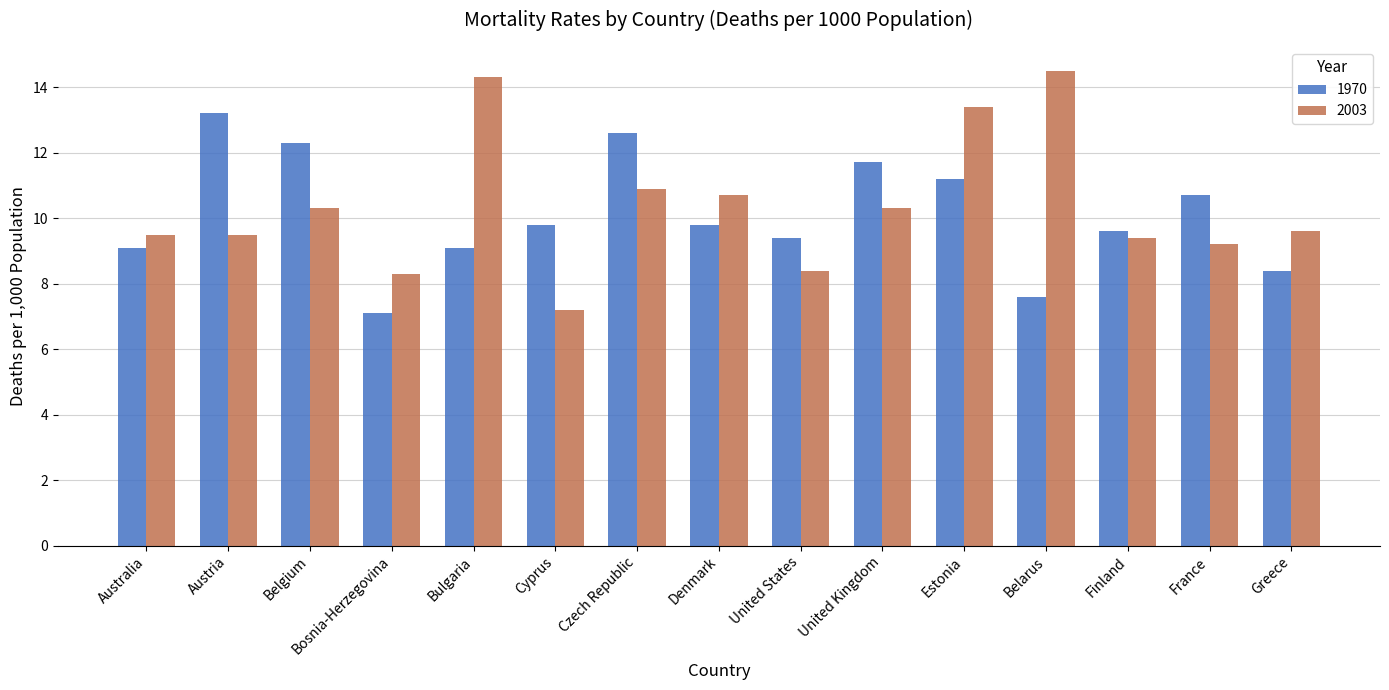

Is the value of 2003 at United Kingdom greater than the value of 1970 at Australia?

Yes